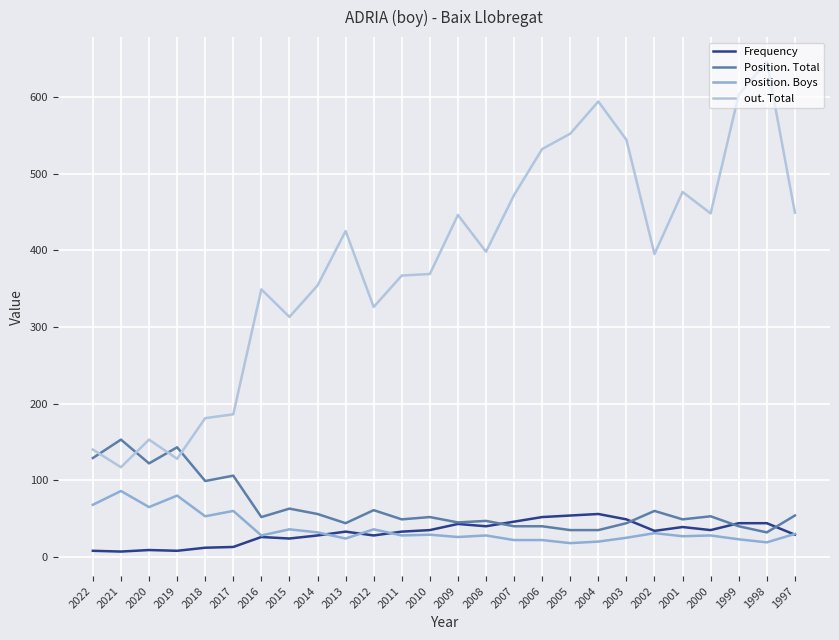

What is the sum of all Frequency values?

829